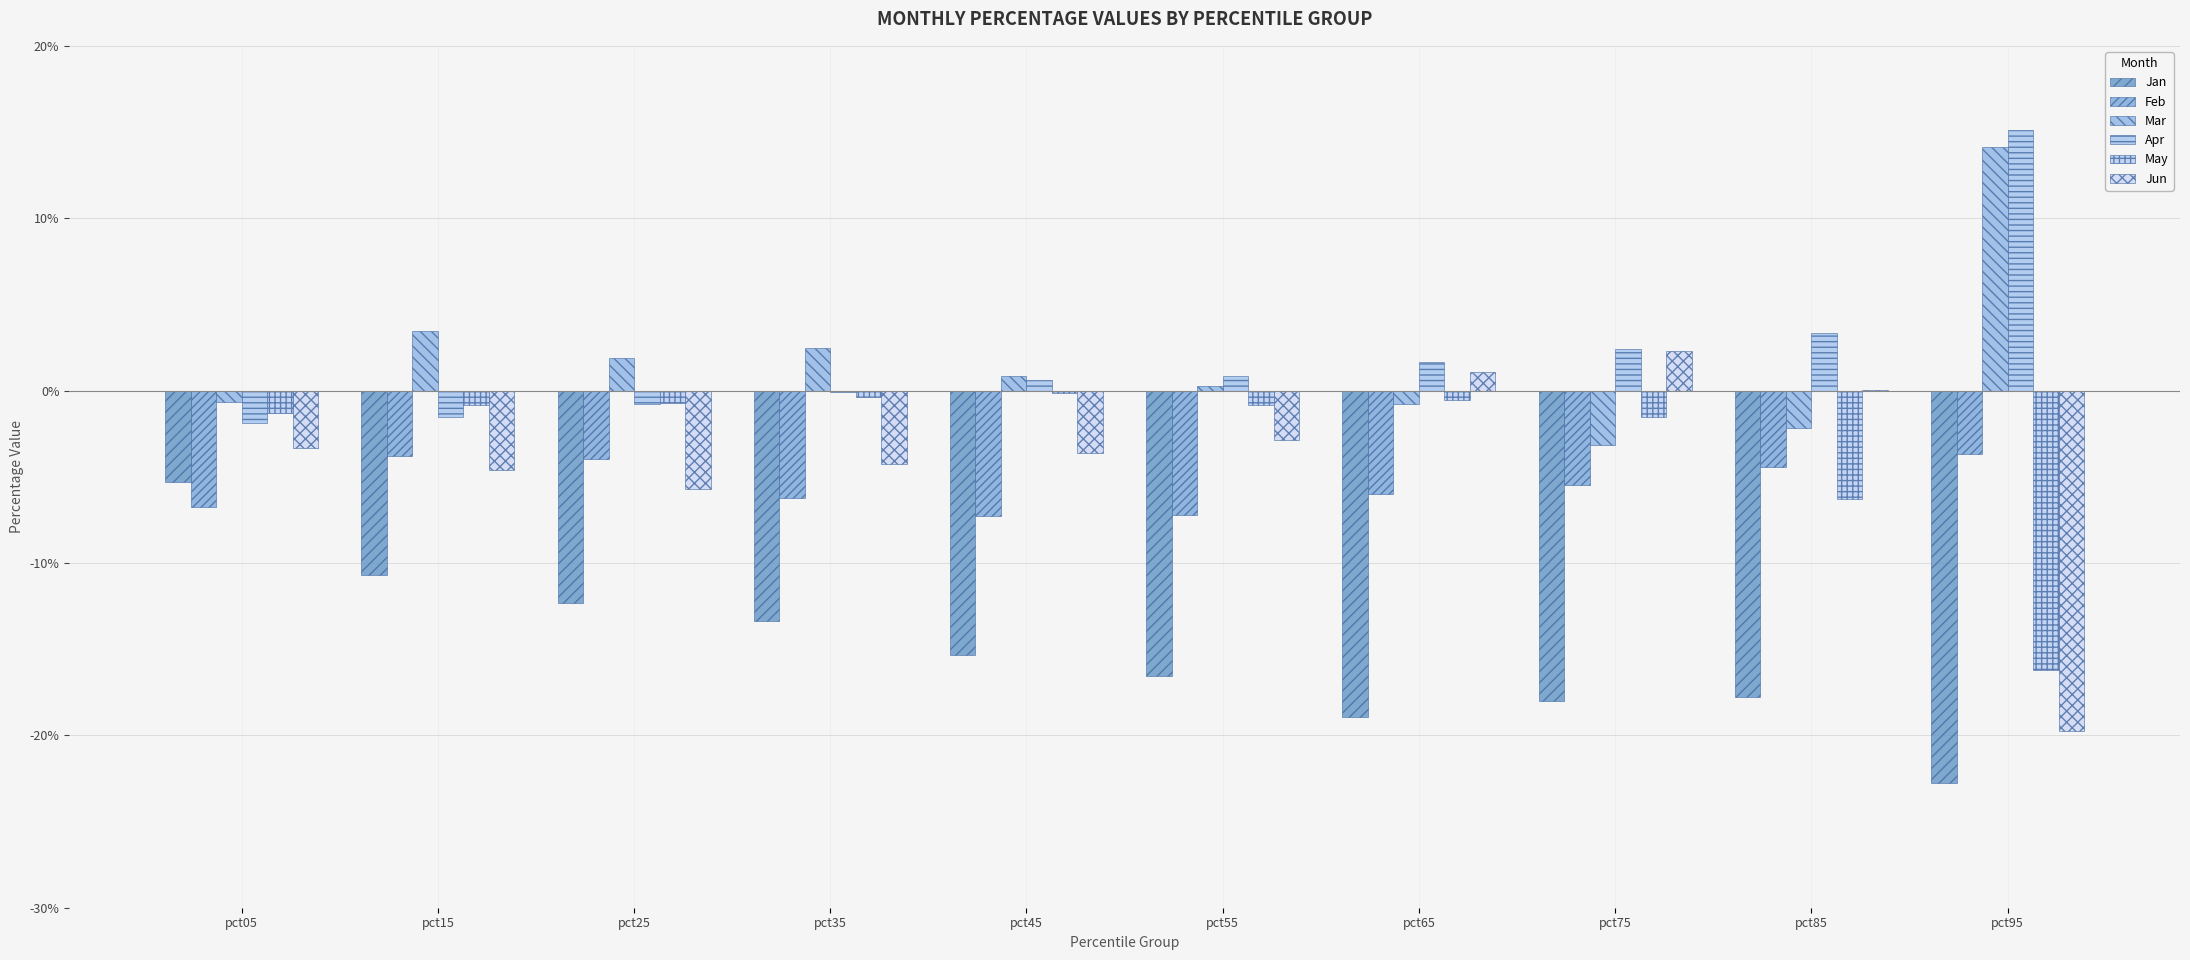

Are the bars horizontal?

No